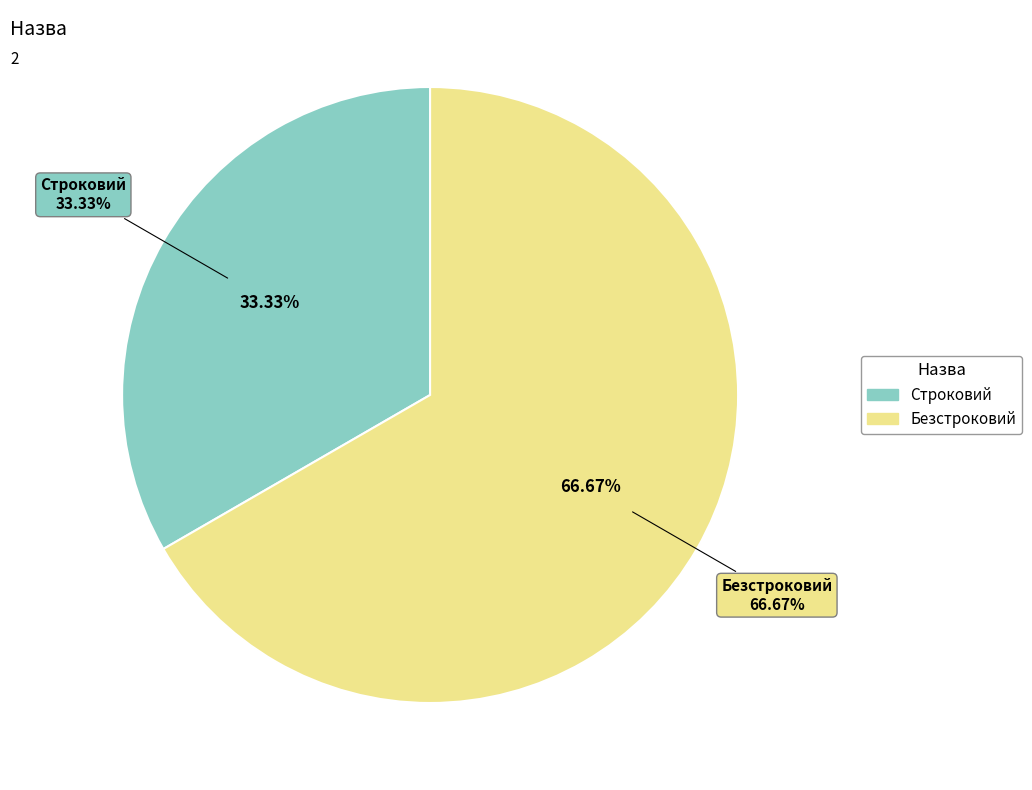

Do Строковий and Безстроковий together represent more than half of the pie?

Yes